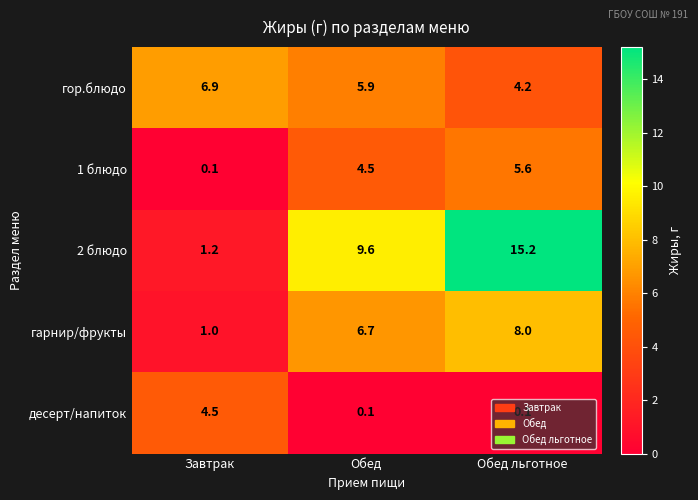

What is the average value of the гор.блюдо series?

5.7